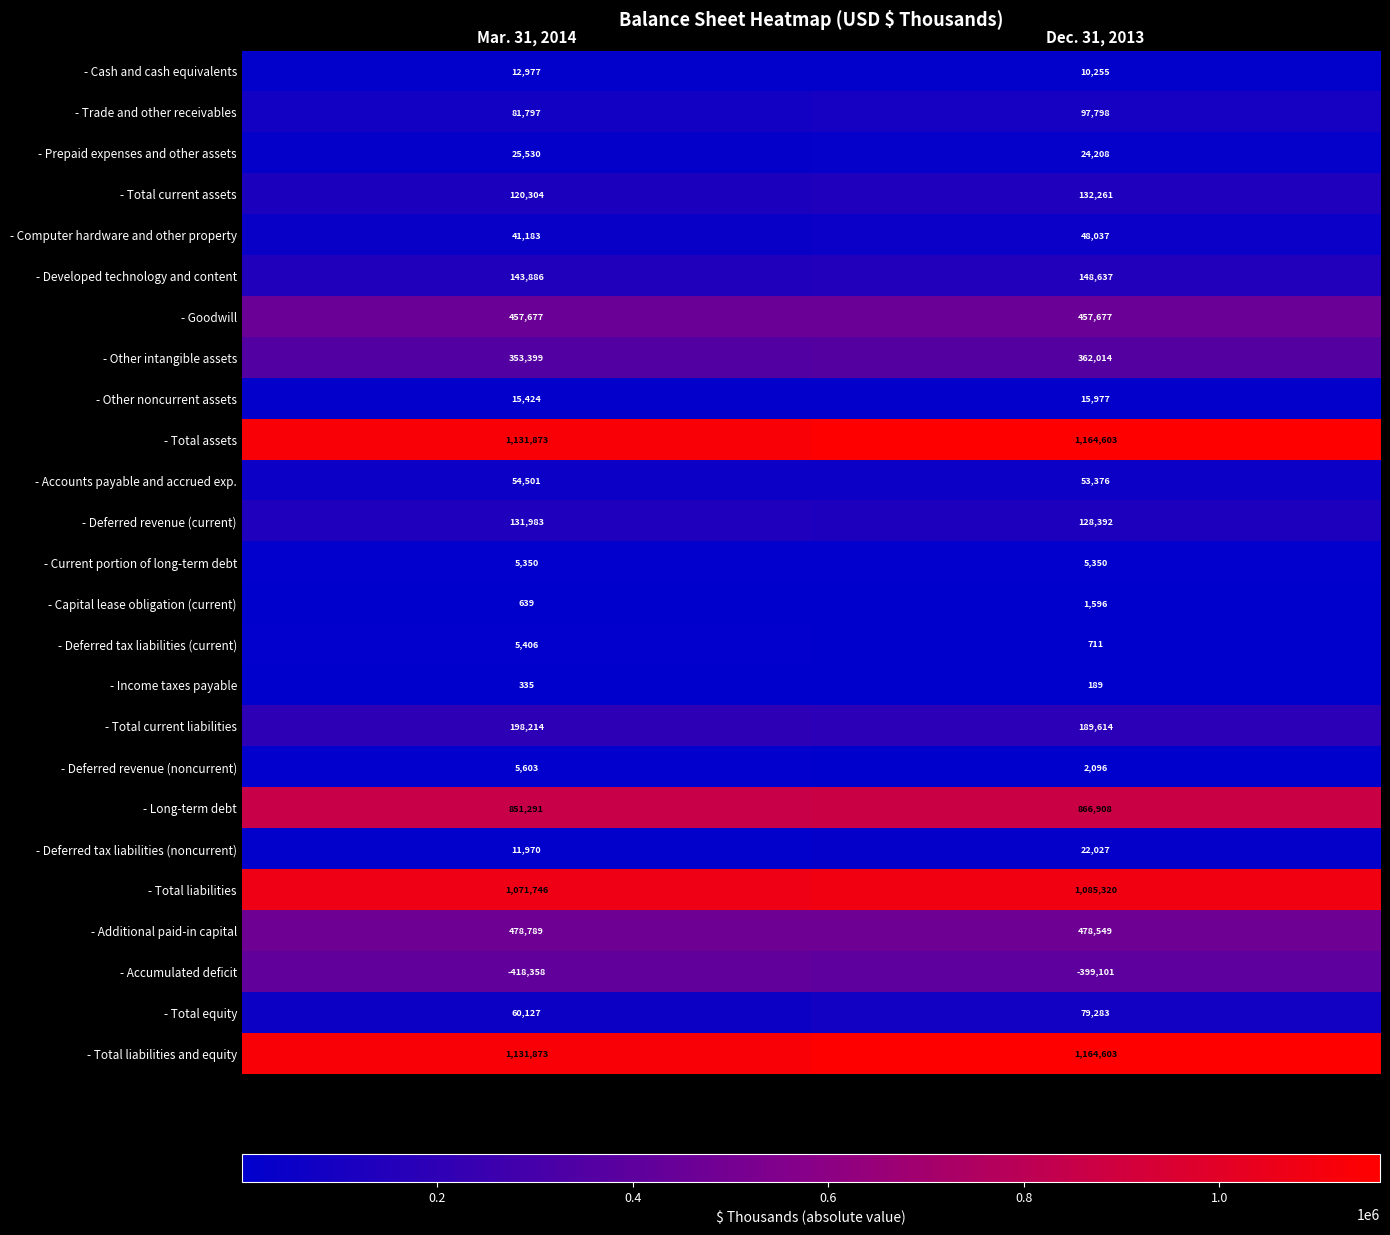

List the labels in order of - Income taxes payable value, smallest first.

Dec. 31, 2013, Mar. 31, 2014